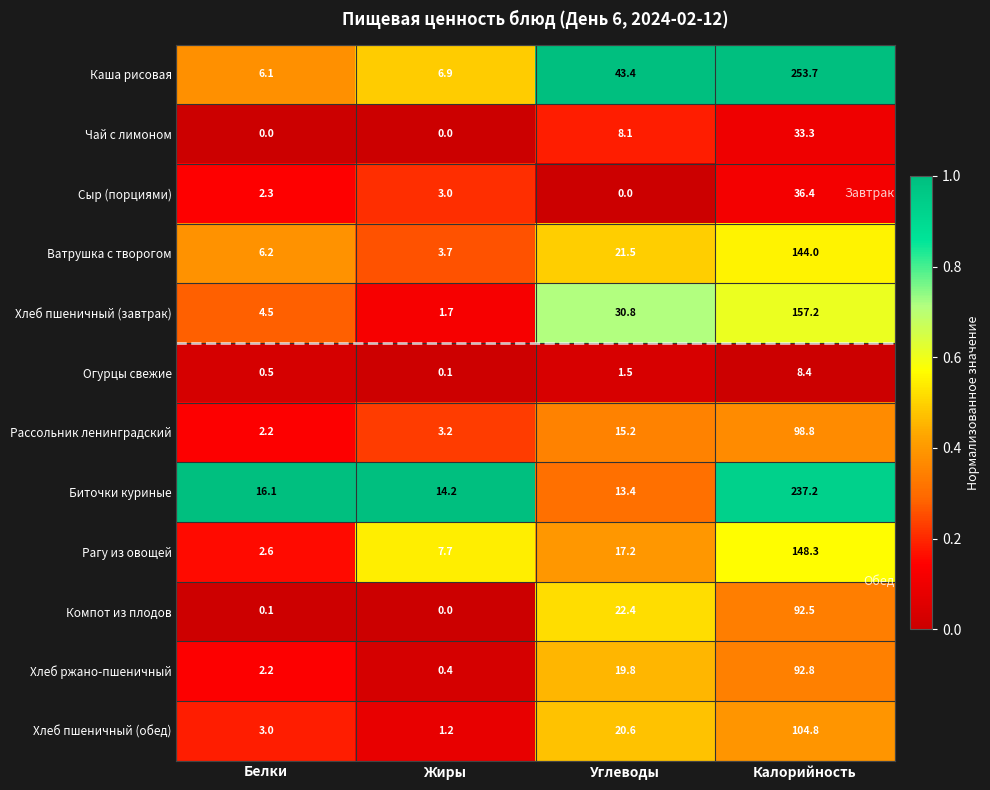

What is the greatest value displayed?

253.7